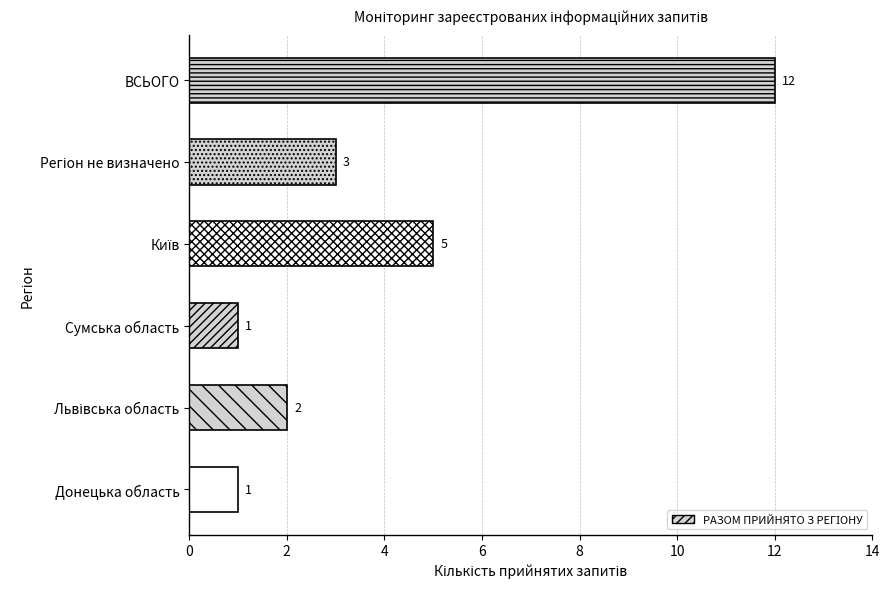

Is it true that the value at ВСЬОГО is 20?

False